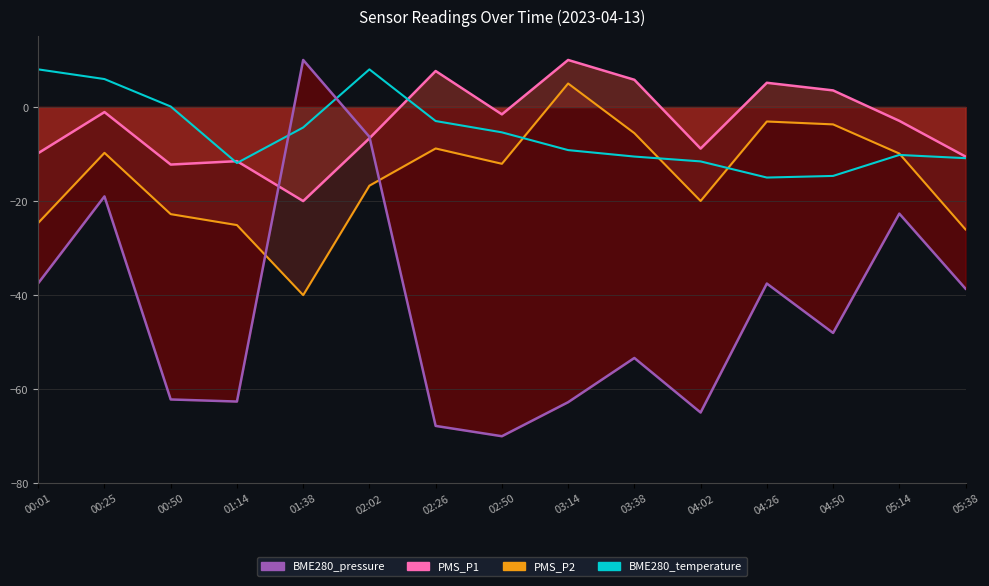

True or false: BME280_pressure has more than 0 interior local peaks.

True